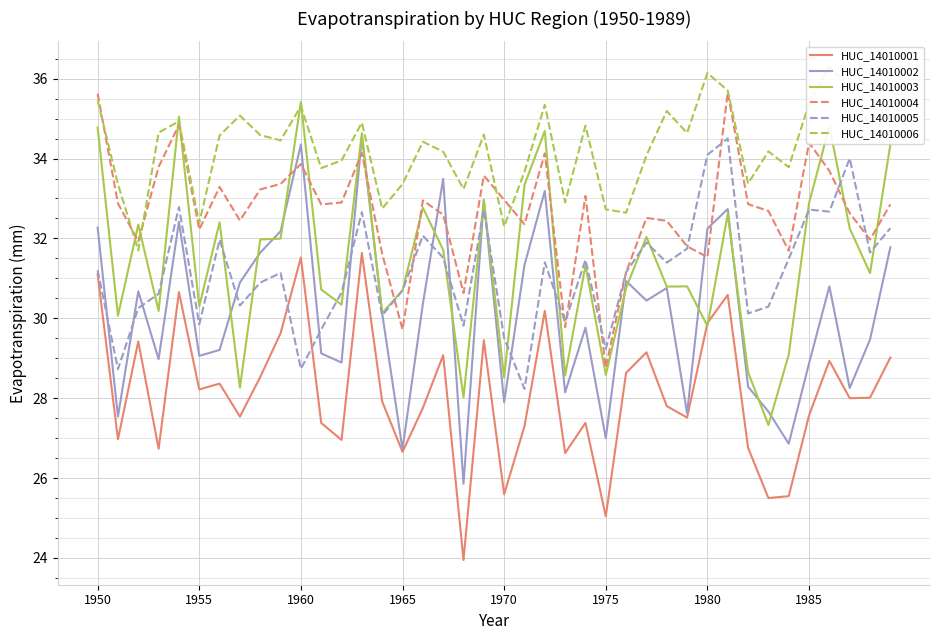

What is the minimum value for HUC_14010004?

28.8